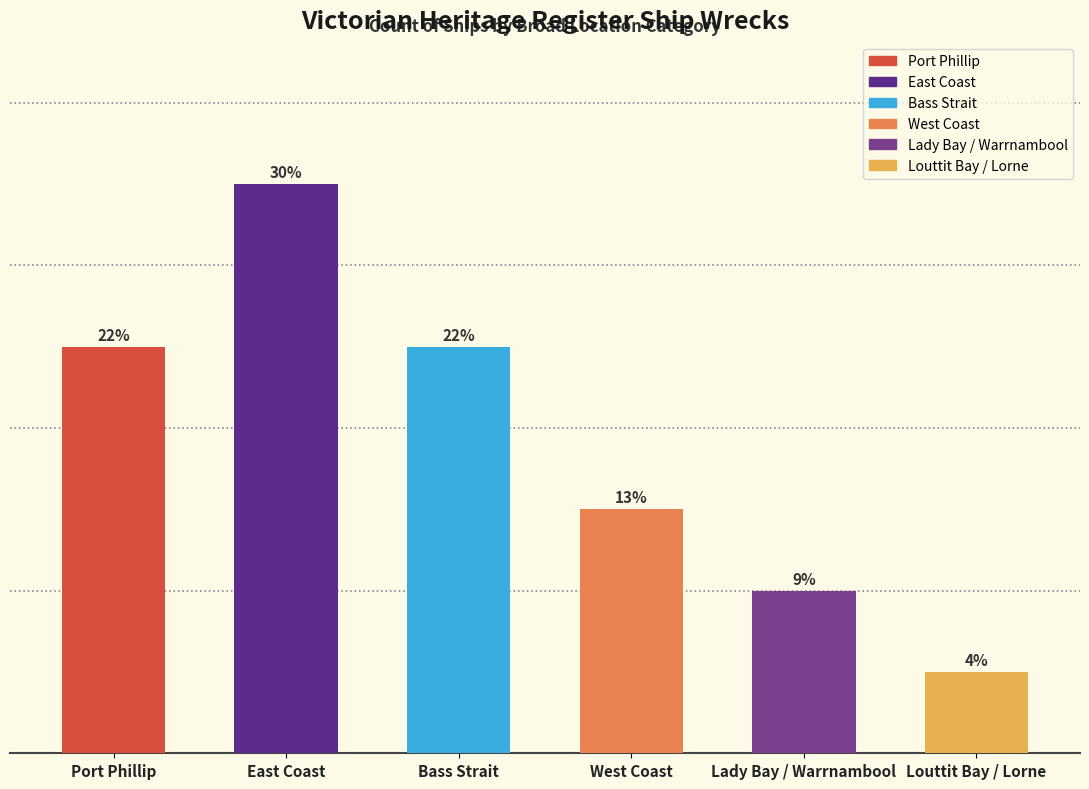

The chart shows a value of 1 at Bass Strait. True or false?

False